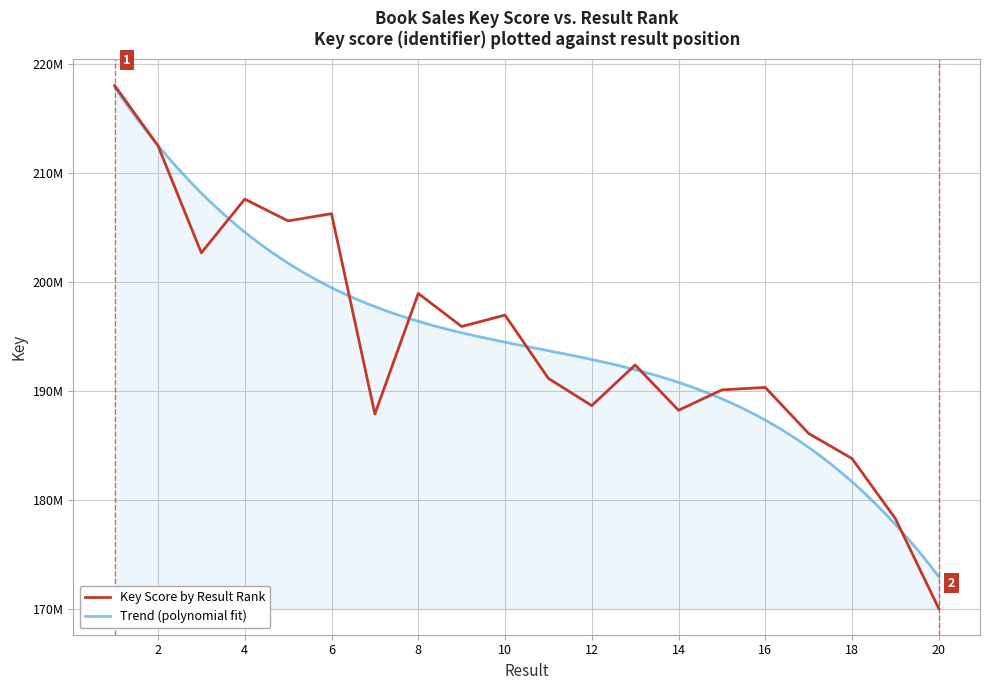

What is the difference between the values at 14 and 18?

4420702